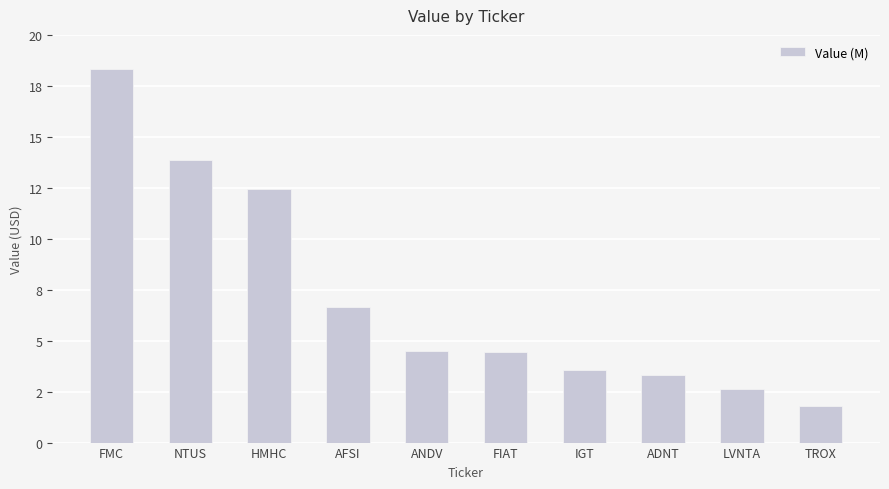

The chart shows a value of 2807534 at TROX. True or false?

False